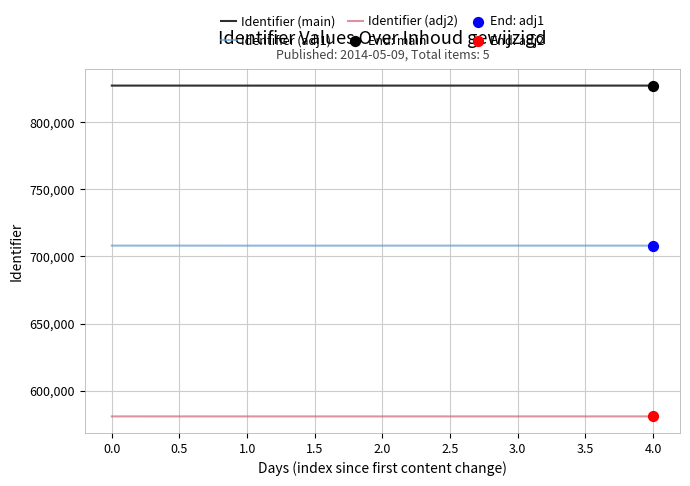

At how many categories does at least one series exceed 818906?

5